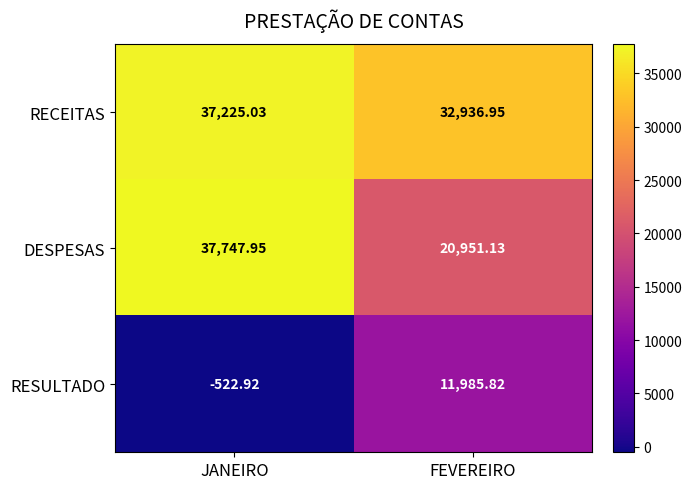

Which label corresponds to the largest value in the chart?

JANEIRO